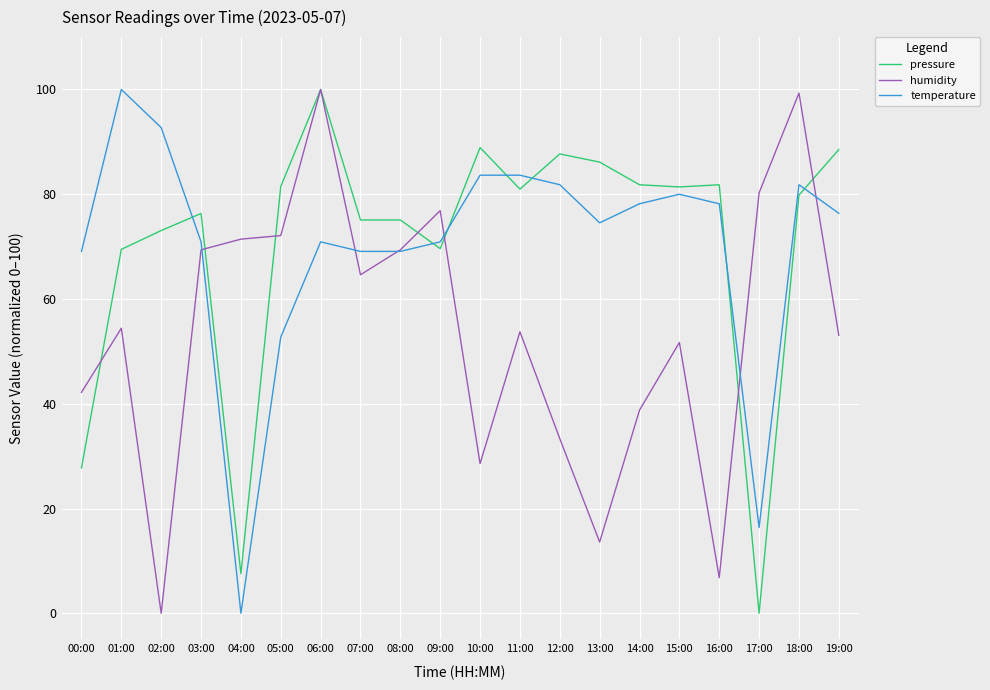

True or false: pressure and temperature intersect in this chart.

True